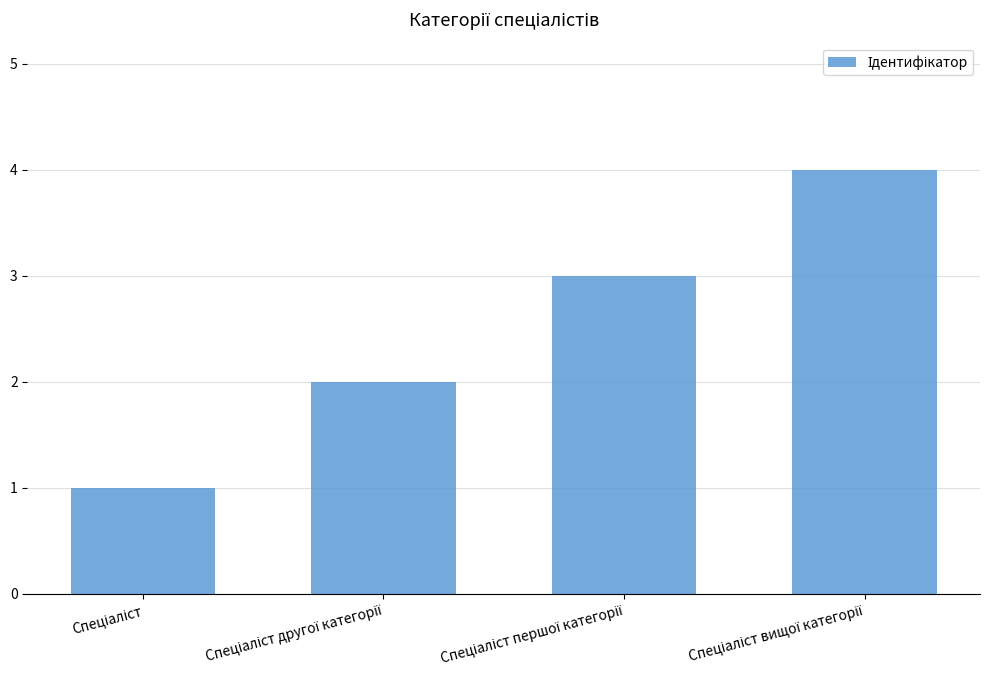

What is the greatest value displayed?

4